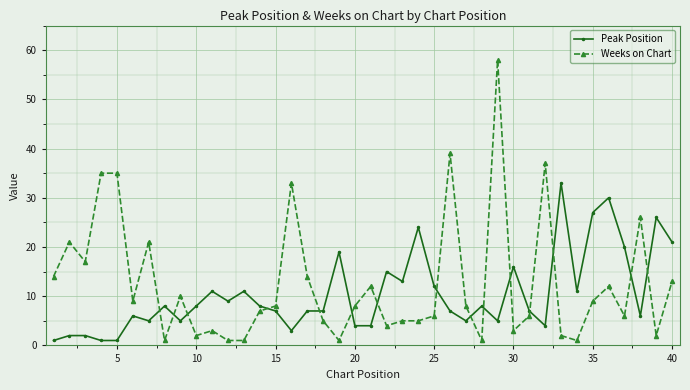

Does the chart display data point markers on the line(s)?

Yes